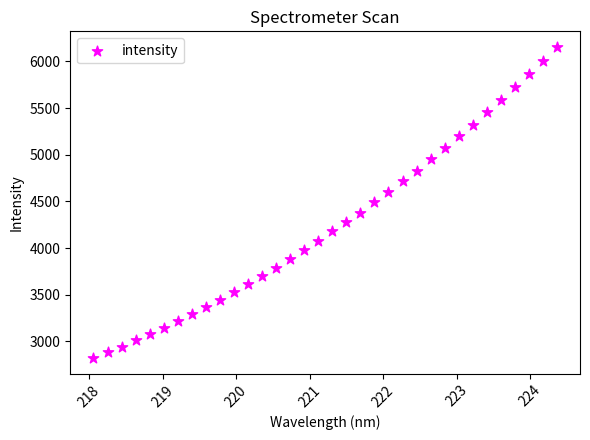

What is the range of Y values (max minus min)?

3334.9